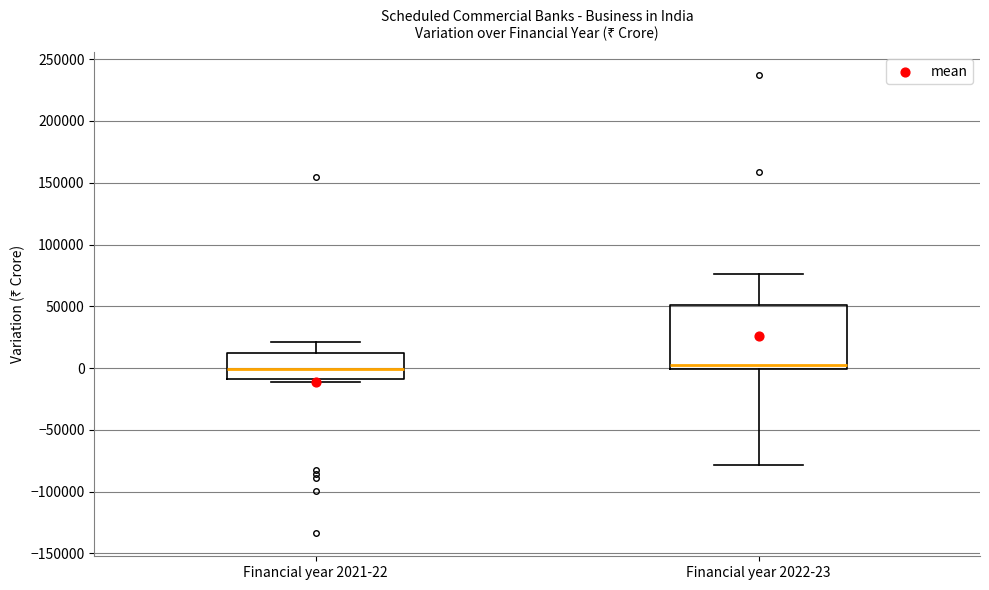

Reading left to right, transcribe this box plot: for each box, give where its median line is, the range the box spans, and where its two whiskers end, as read against the y-axis. The values are not printed on the chart, so give them approximately, as read against the axis.

Financial year 2021-22: median 0, box -10000 to 10000, whiskers -10000 (just below the box's lower edge) to 20000
Financial year 2022-23: median 5000, box 0 to 50000, whiskers -80000 to 75000